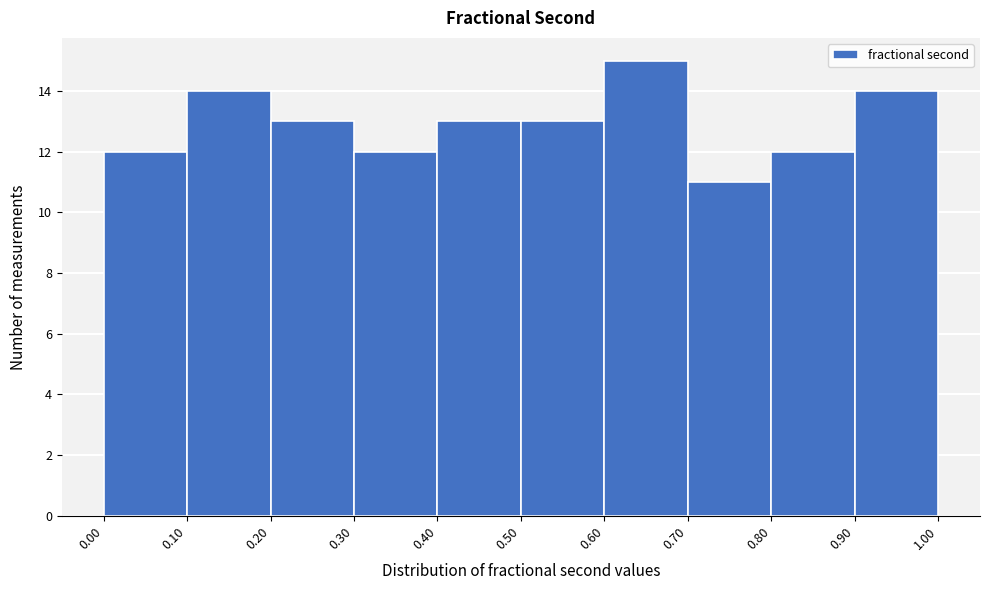

What is the height of the bar covering 0.60 to 0.70 on the x-axis? The values are not printed on the chart, so give them approximately, as read against the axis.

15